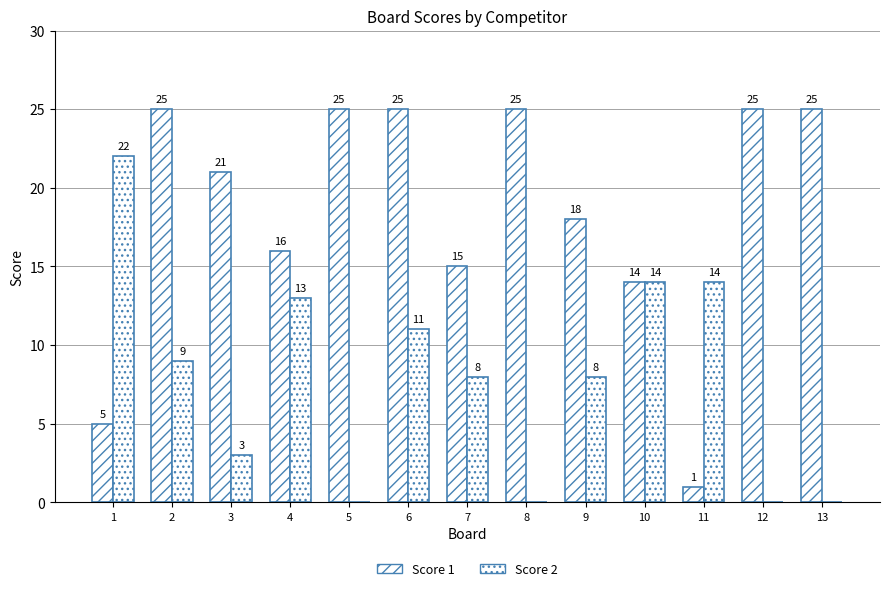

How many categories are shown in the chart?

13